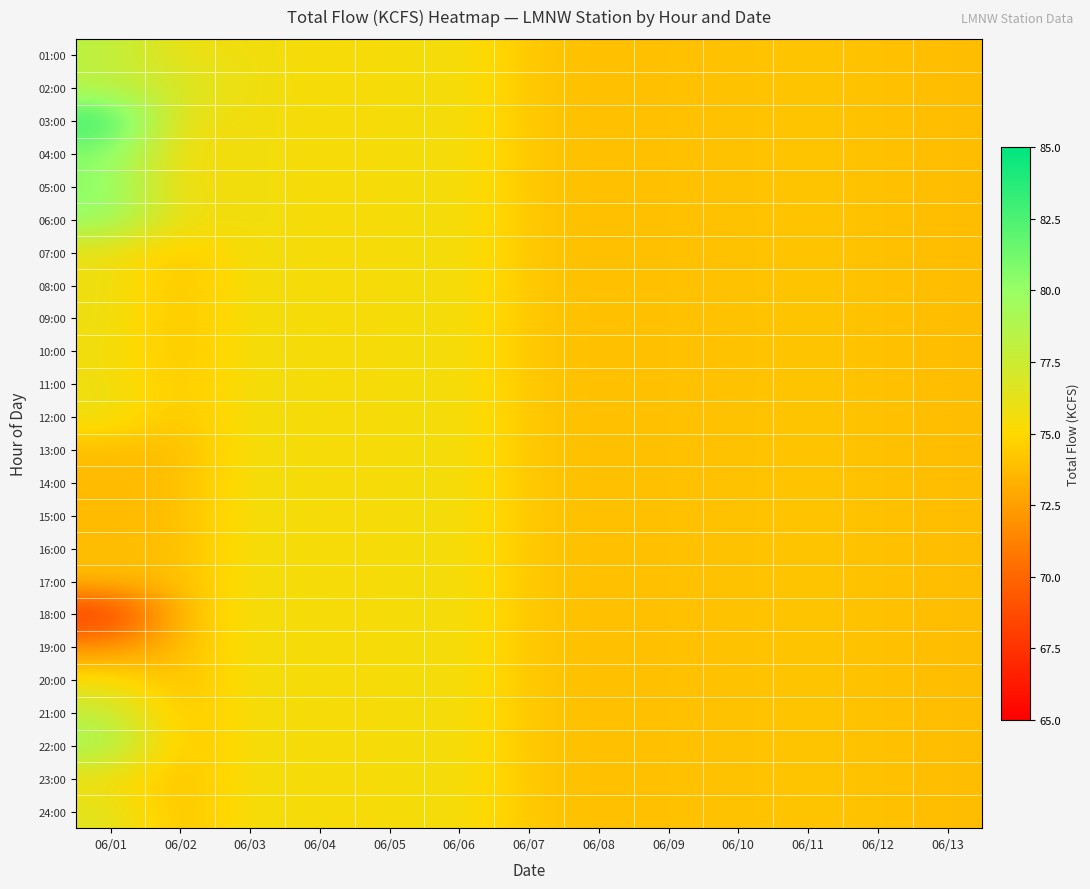

Which category has the highest value across all series?

06/01